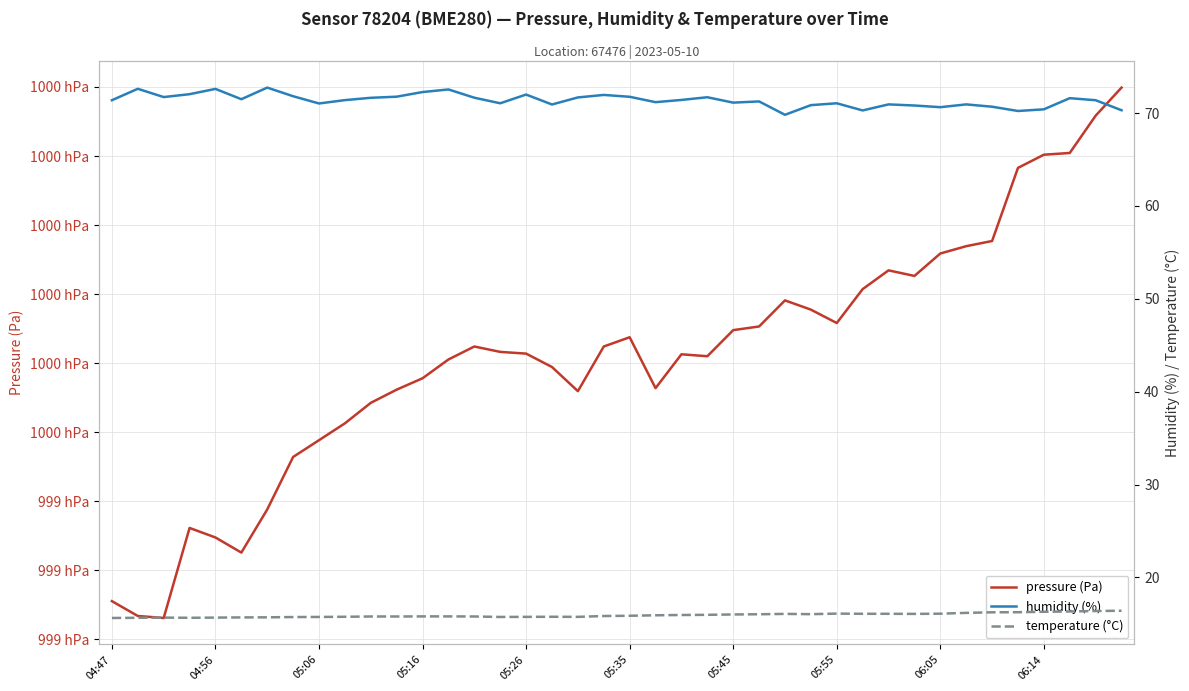

True or false: humidity (%) and pressure (Pa) cross at least once.

False